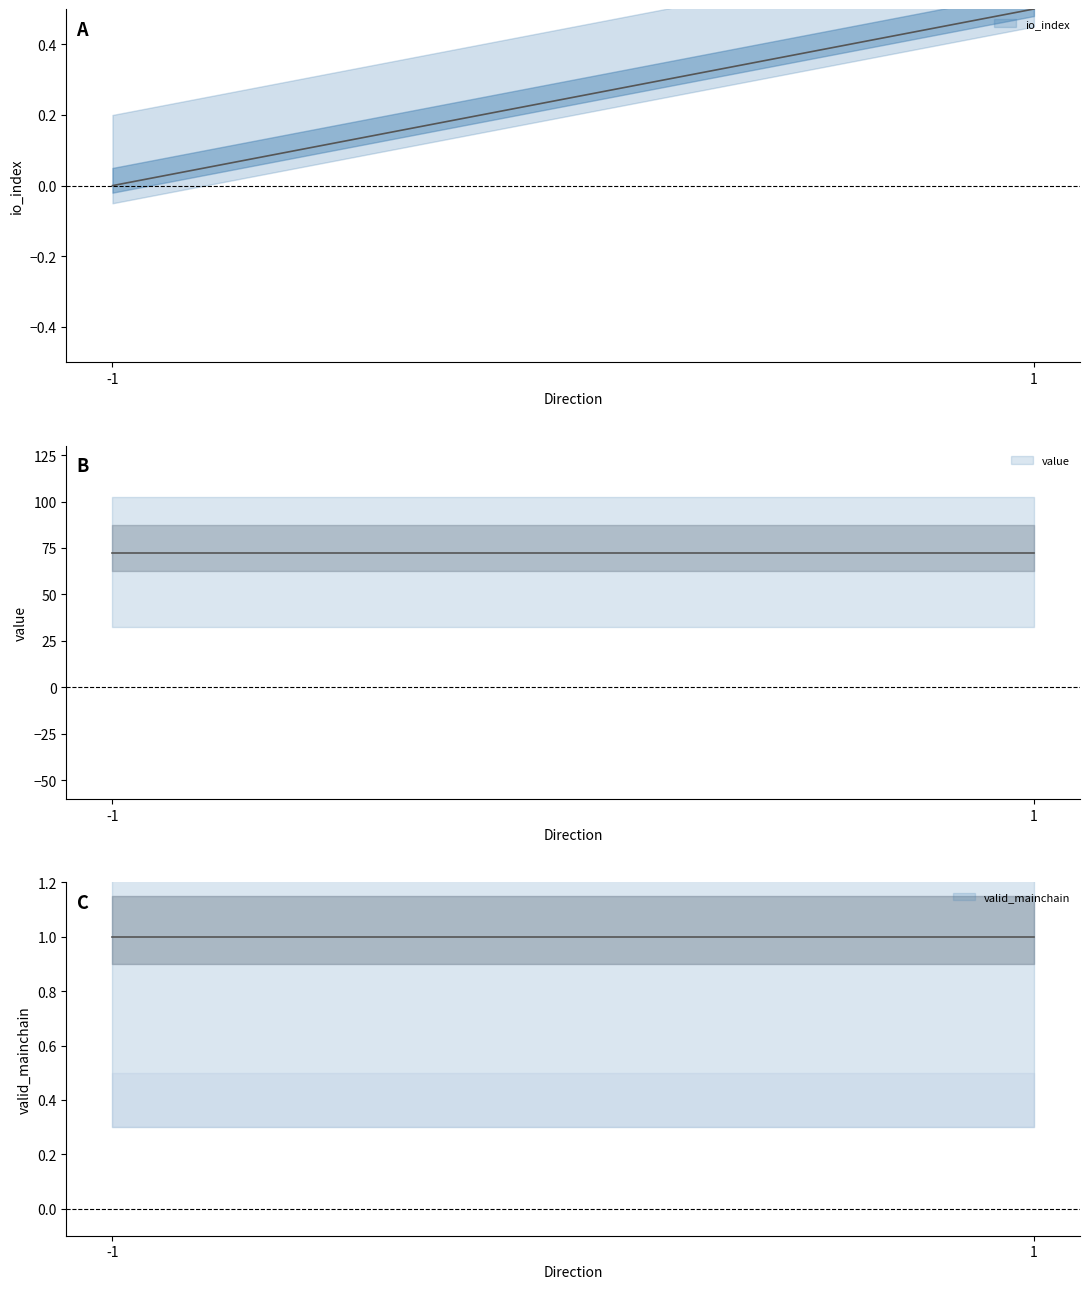

What is the maximum value for value?

72.4